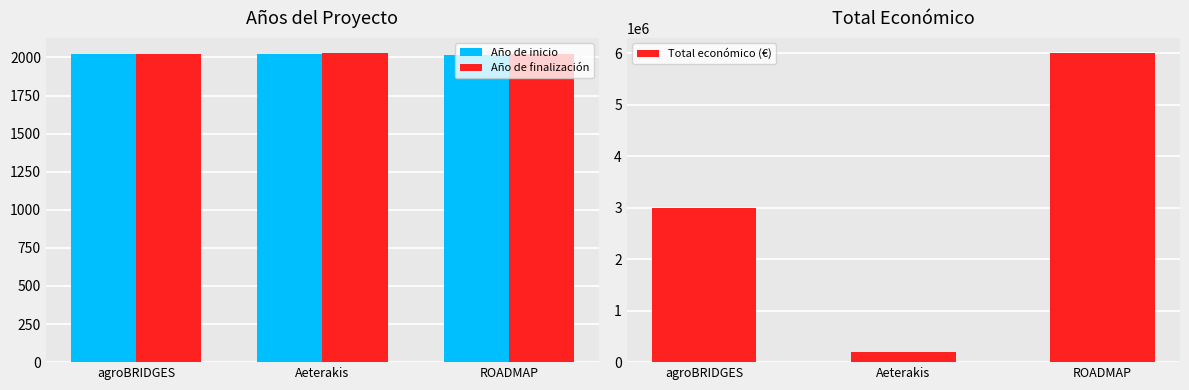

The value of Año de finalización at agroBRIDGES is 2023. True or false?

True